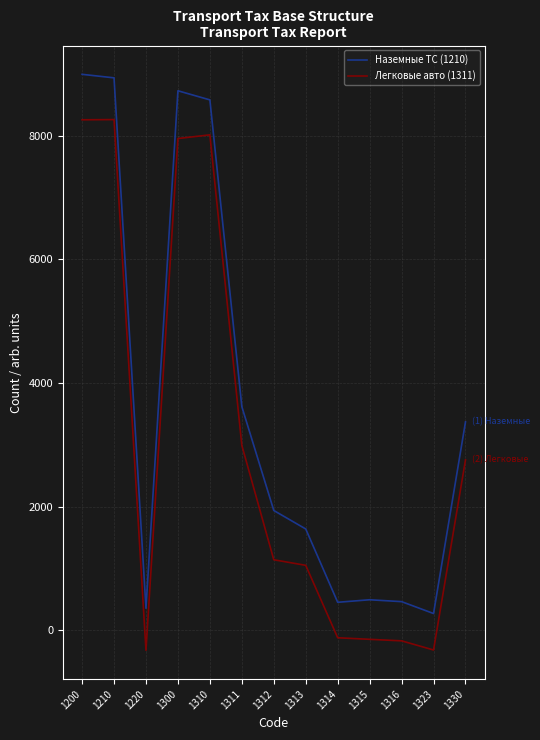

List the series in order of their peak value, lowest first.

Легковые авто (1311), Наземные ТС (1210)